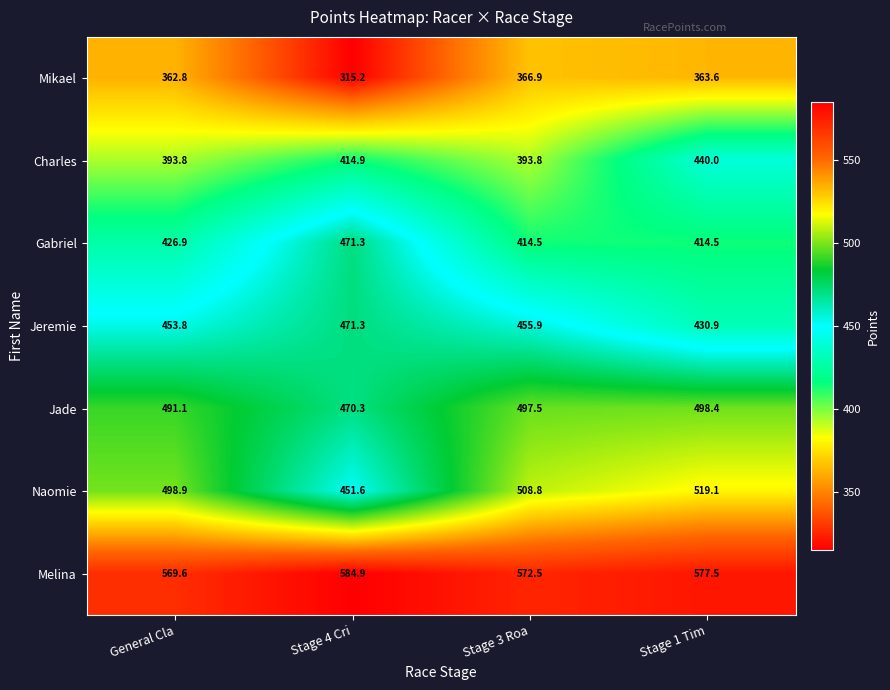

At which category does the chart reach its minimum across all series?

Stage 4 Cri